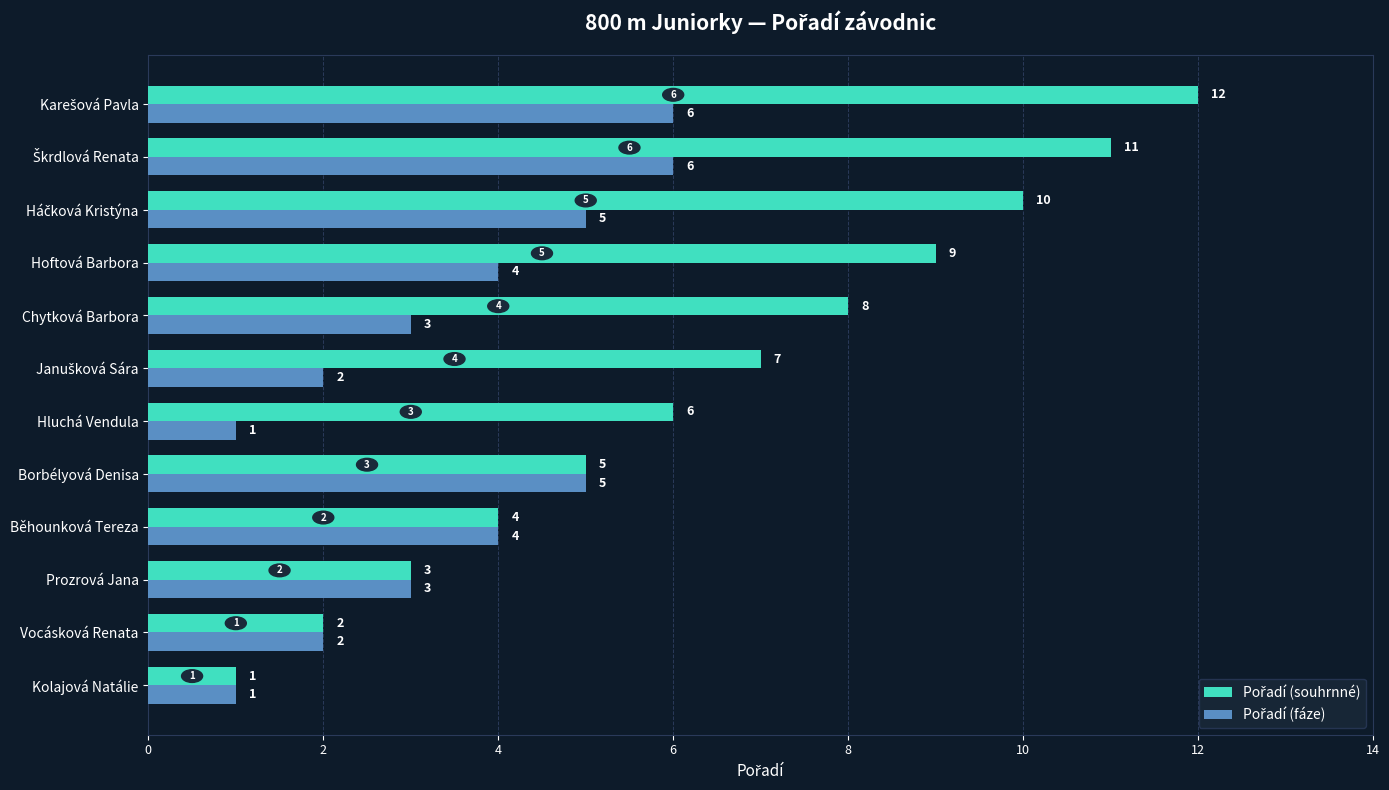

What is the greatest value displayed?

12